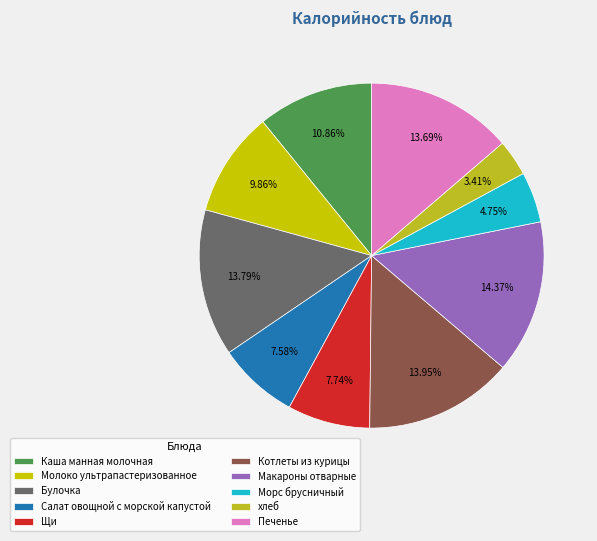

To the nearest percent, what is the combined percentage of Салат овощной с морской капустой and Печенье?

21%